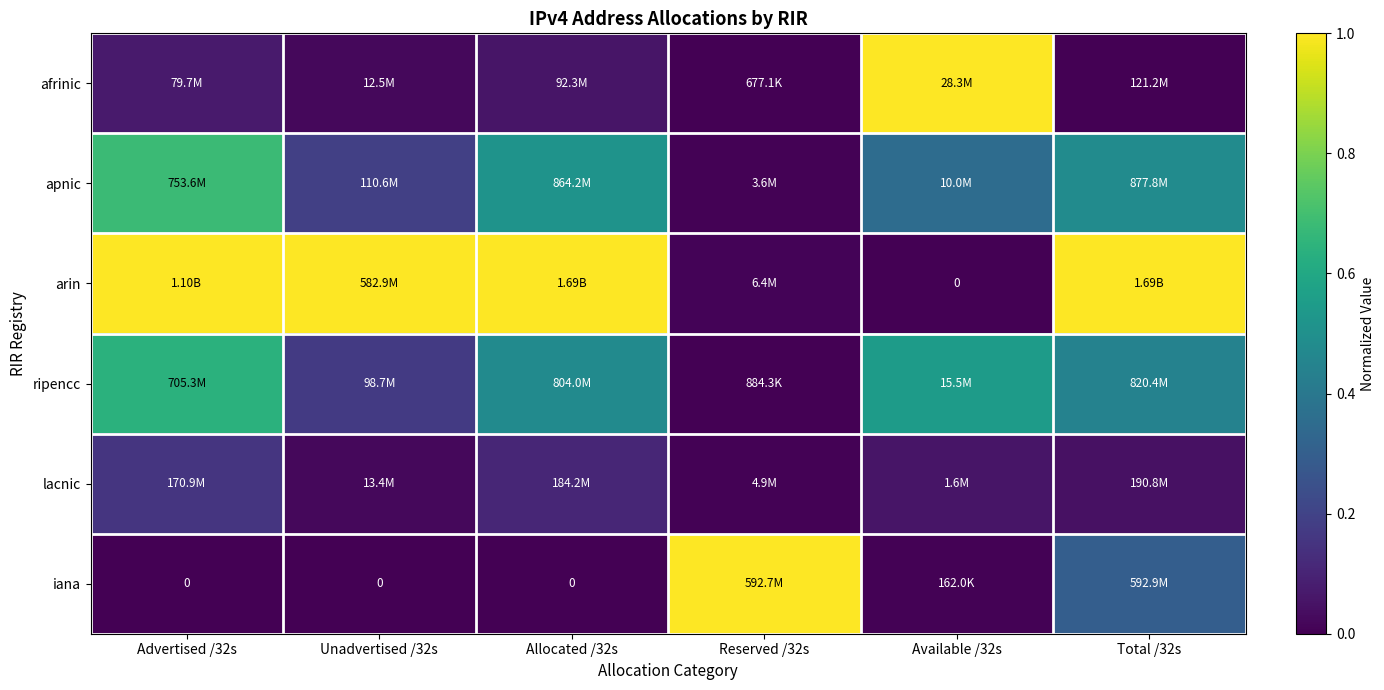

How many series are shown in this chart?

6